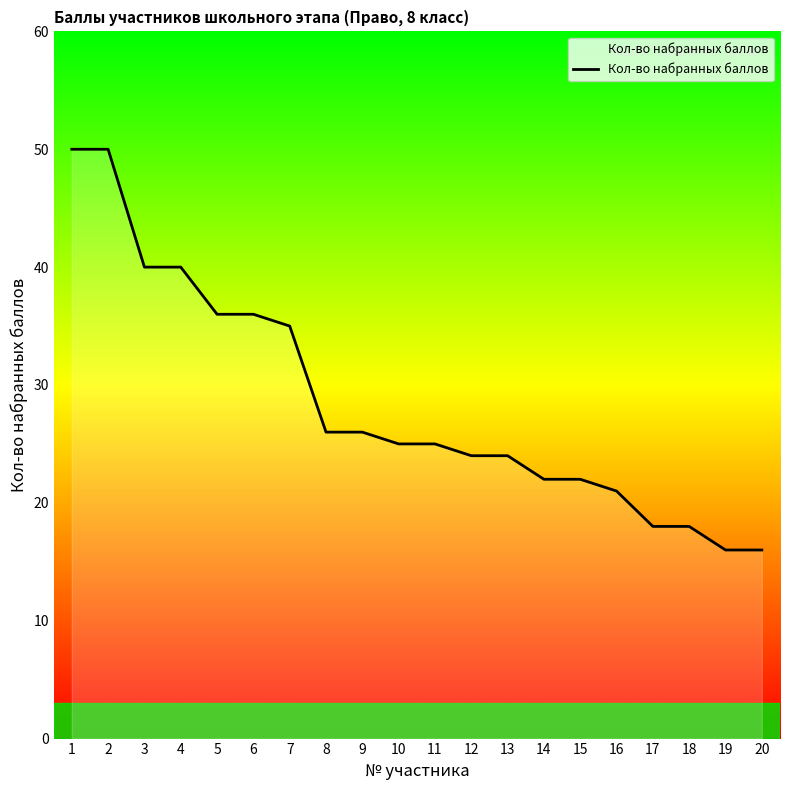

Approximately how many times larger is the value at 3 compared to 13?

1.7